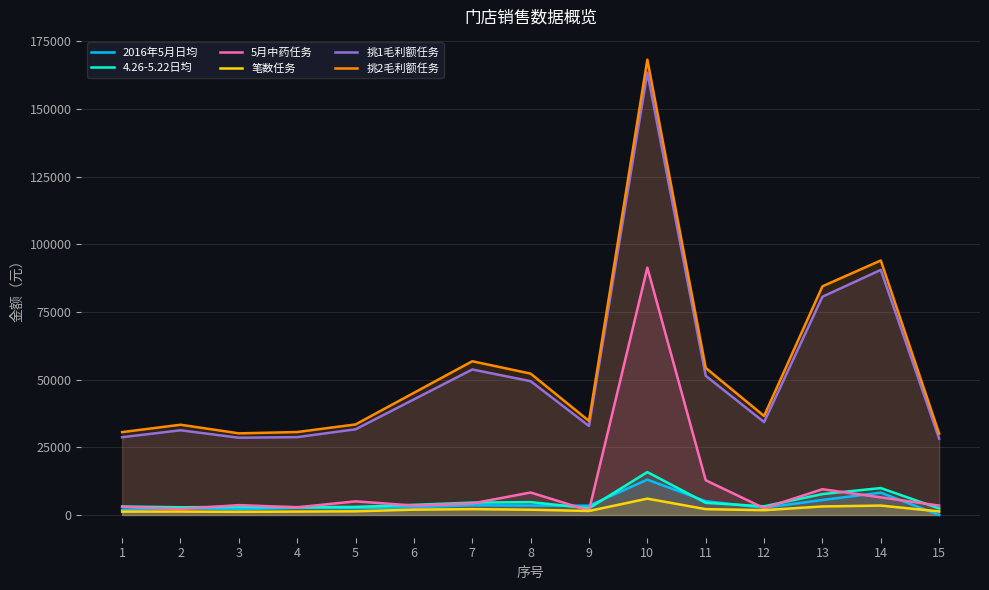

What is the approximate value of 挑2毛利额任务 at 7?

56796.4